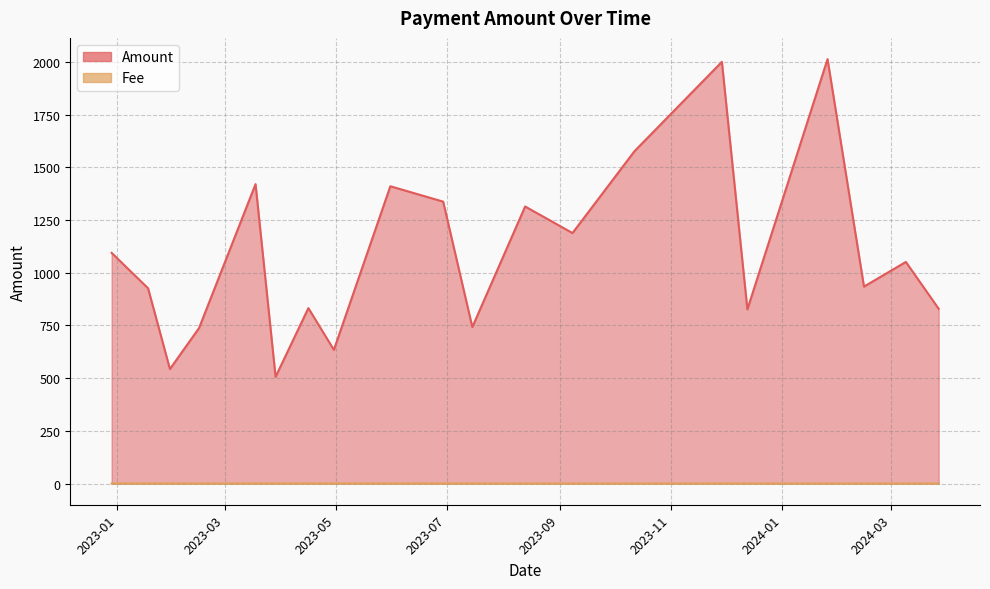

Rank the series at 2023-11-29 from highest to lowest value.

Amount, Fee